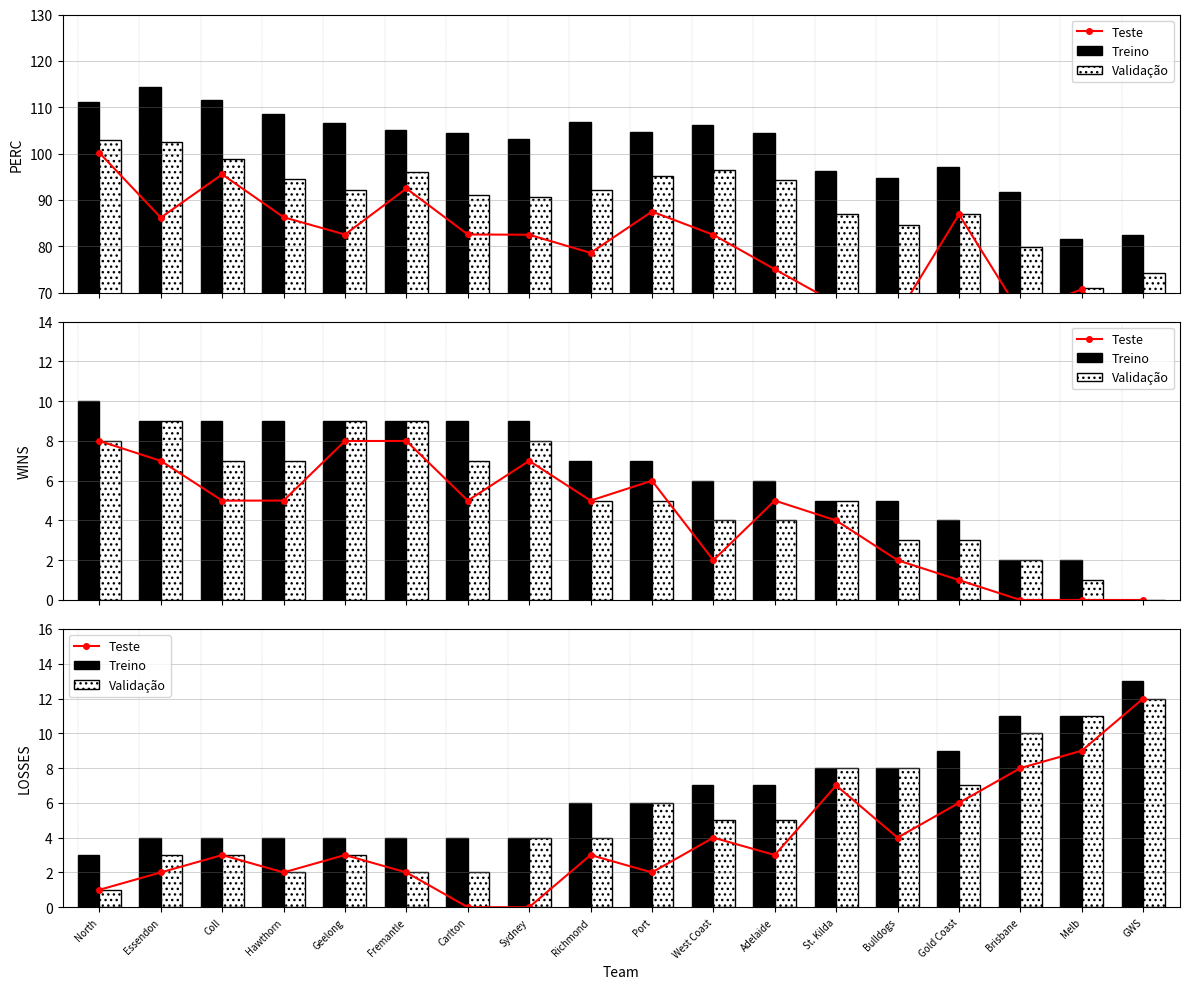

Count the number of categories in the chart.

18